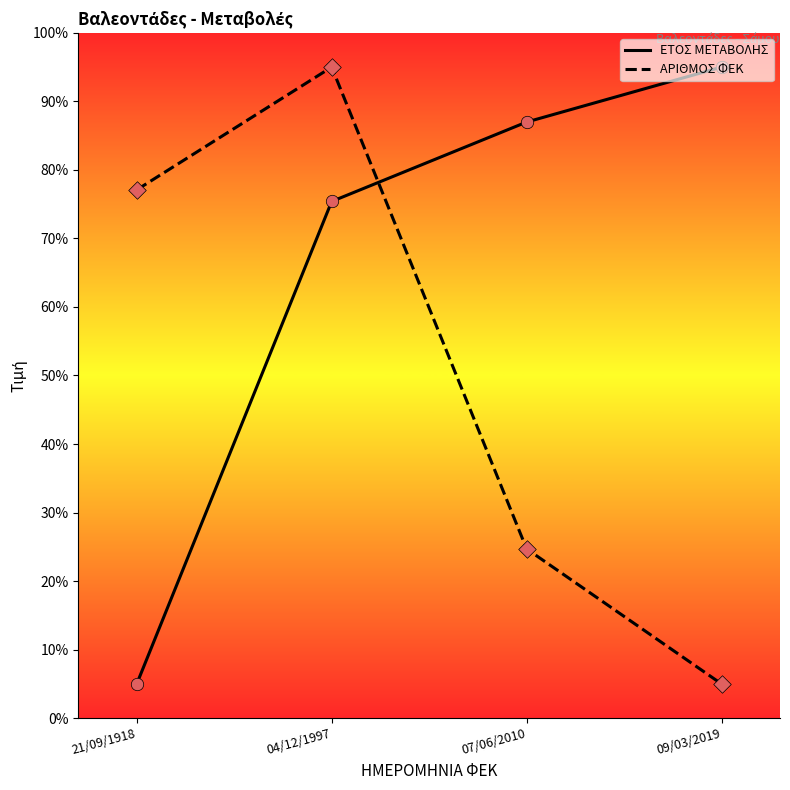

What is the difference between the highest and lowest values at 04/12/1997?

19.6